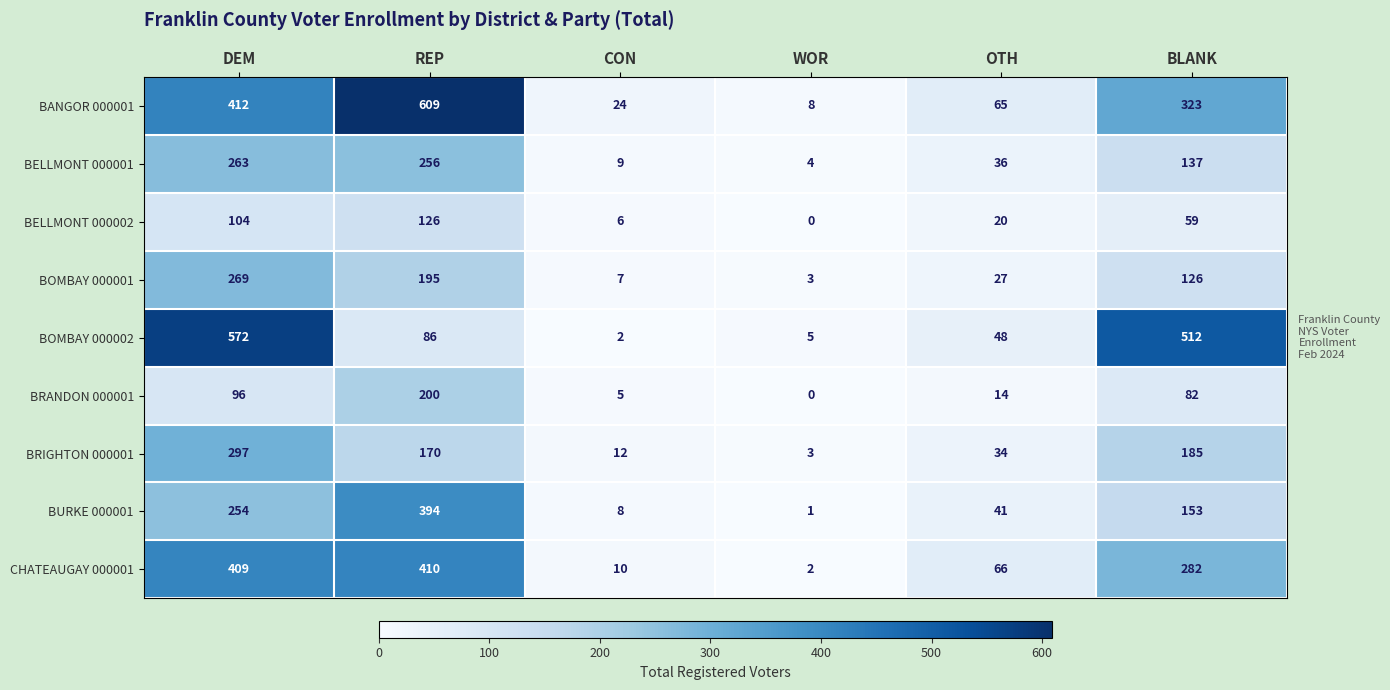

At which label is BRIGHTON 000001 closest to 150?

REP